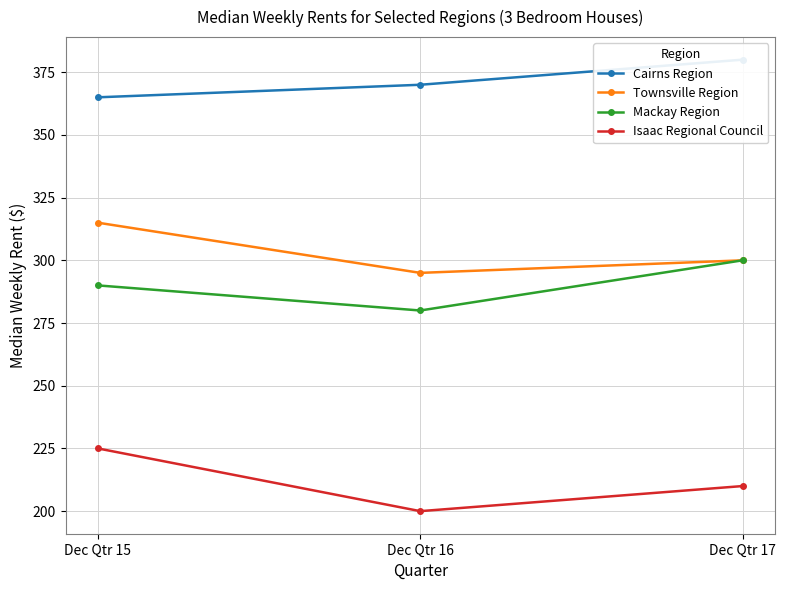

Which series has the largest range (max minus min)?

Isaac Regional Council